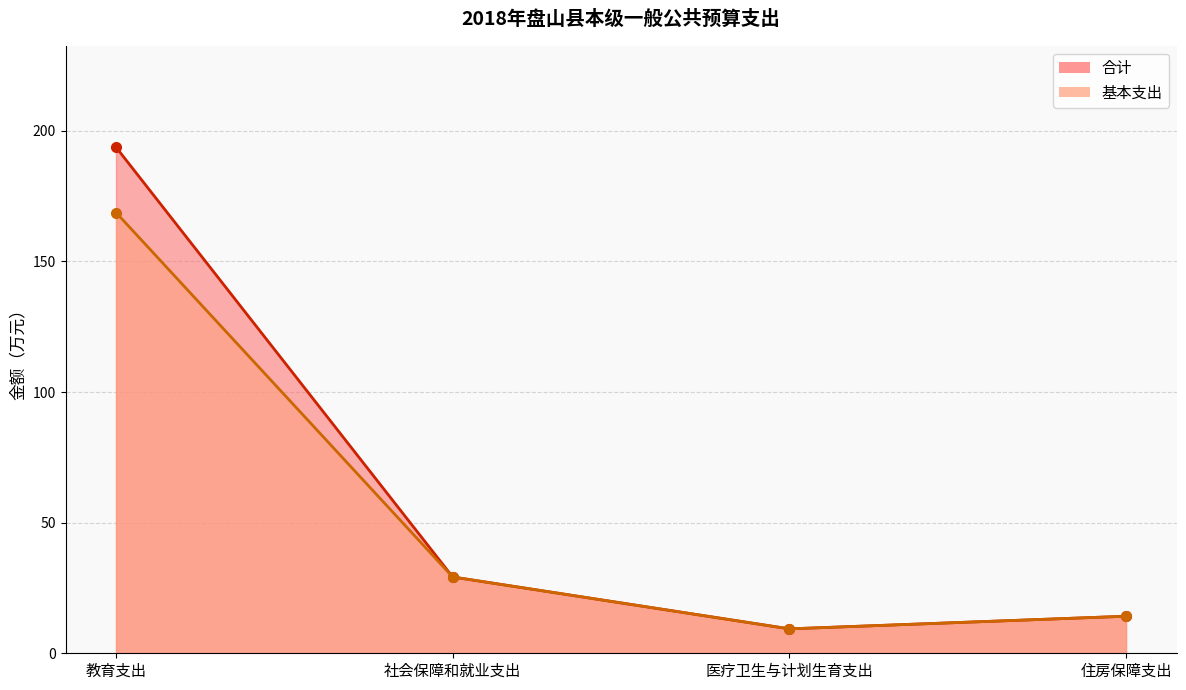

How many data points in 合计_line are above 29?

2